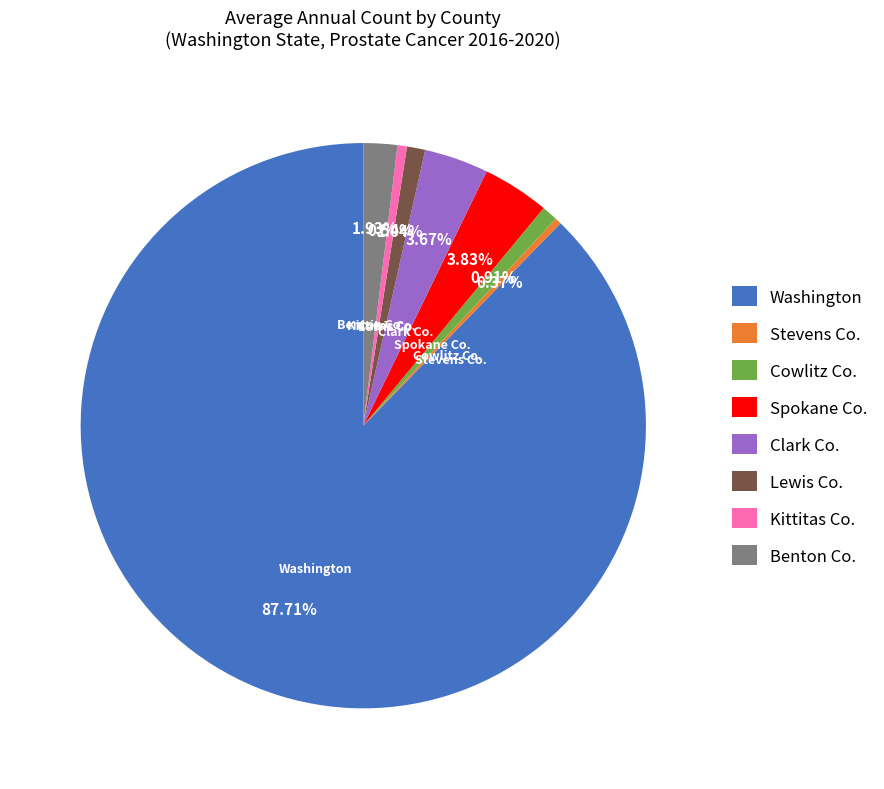

Count the number of slices in the pie.

8